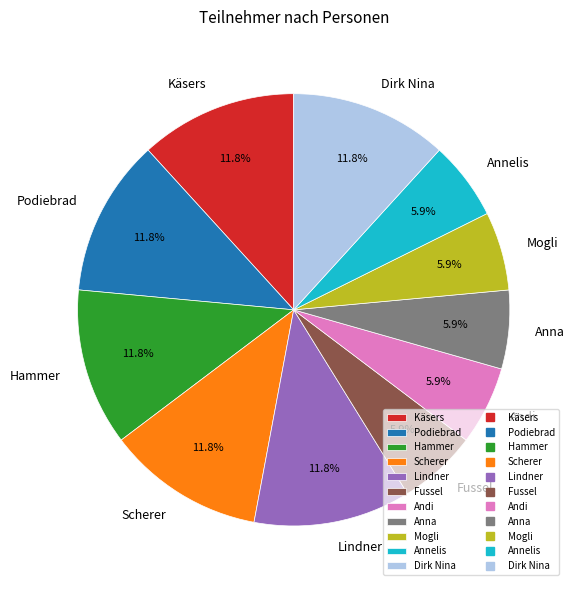

To the nearest percent, what percentage of the pie is Käsers?

12%